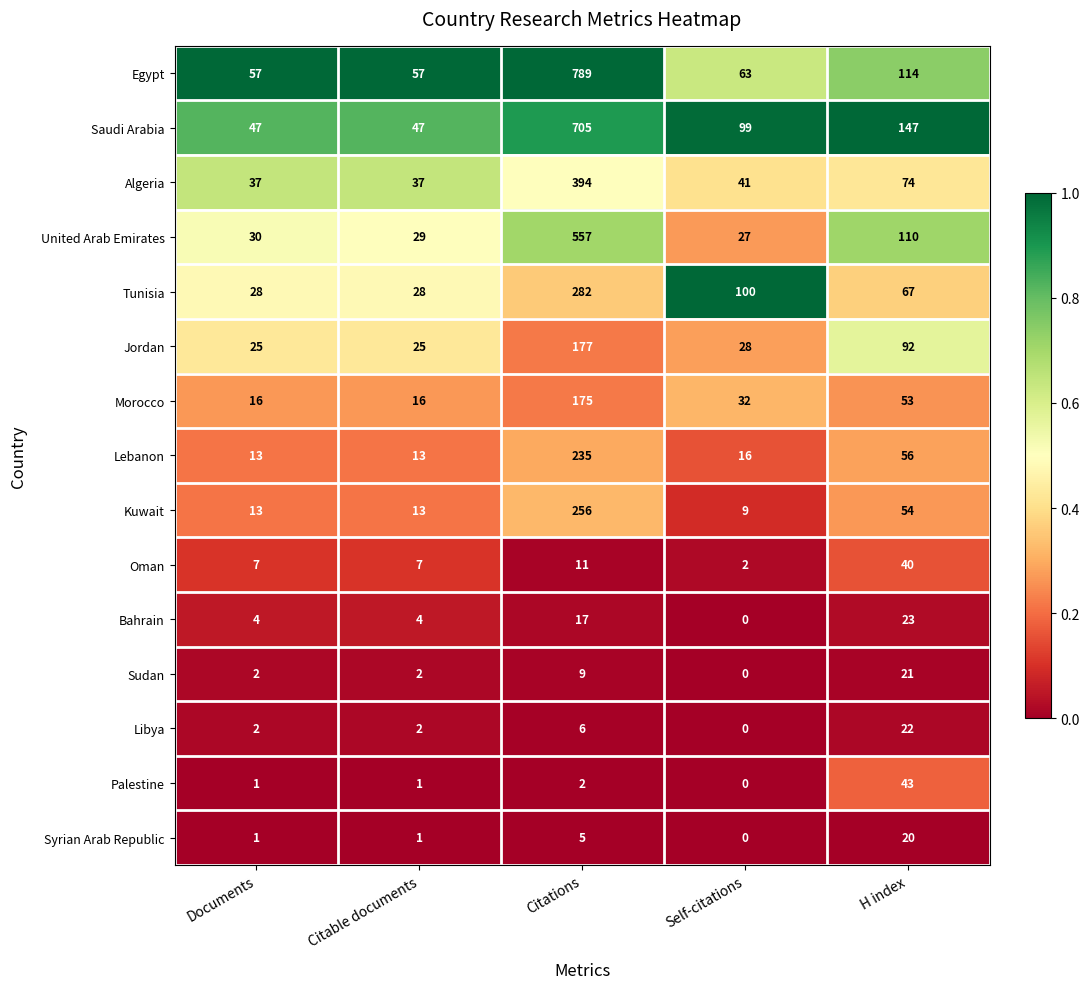

How many data points does each series have?

5